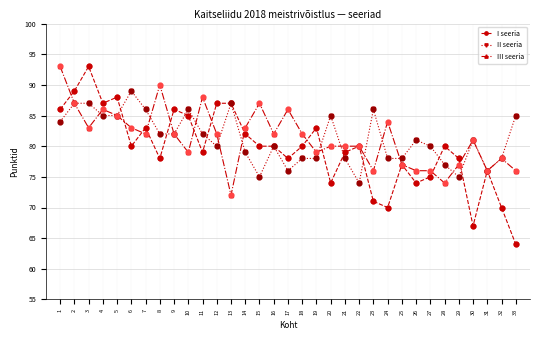

What is the total value across all series at 32?

226